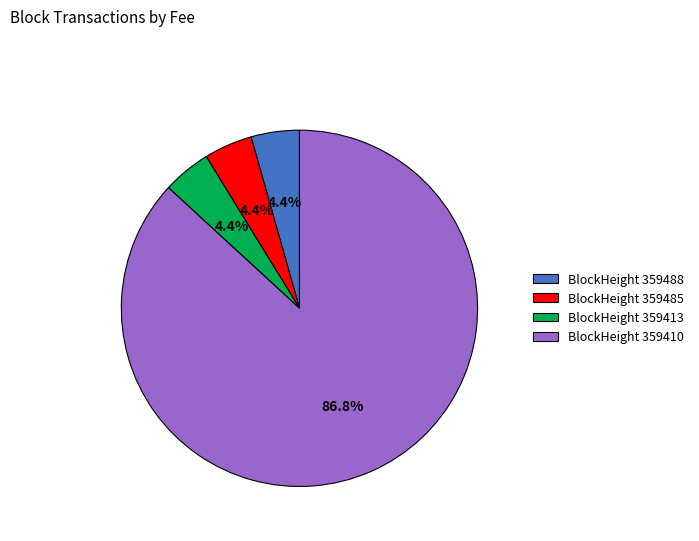

What percentage is NOT represented by BlockHeight 359488?

95.6%